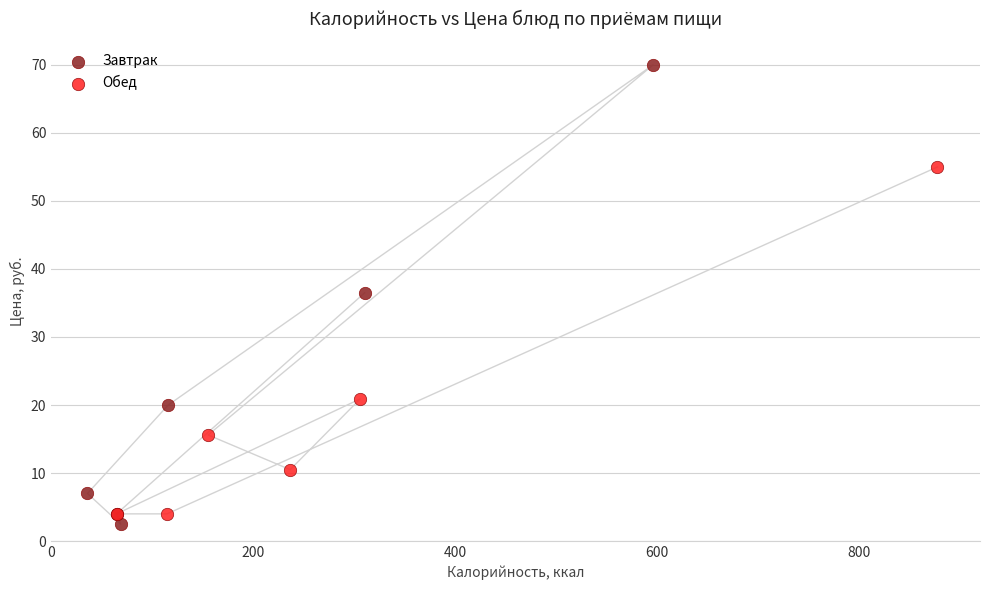

Which series reaches the maximum Y coordinate?

Завтрак